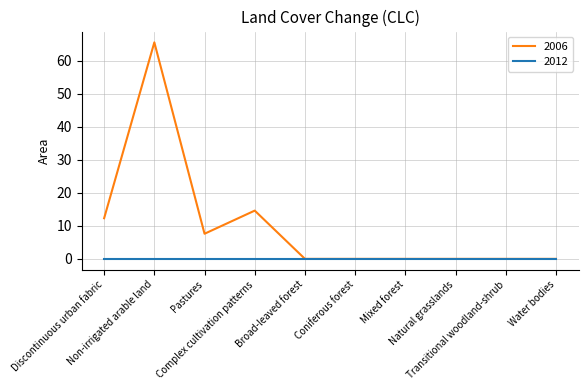

What is the greatest value displayed?

65.5